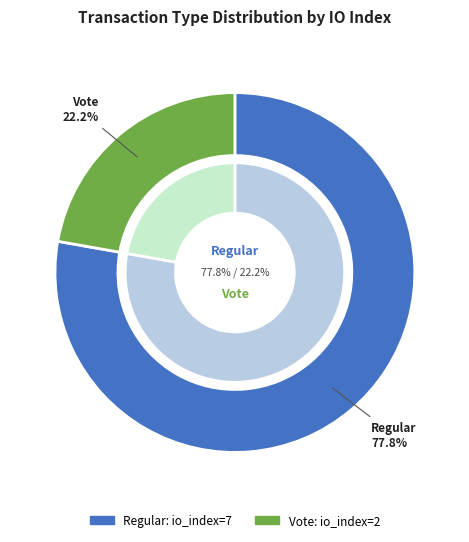

Rank the categories by value from lowest to highest.

Vote (index 2), Regular (index 7)